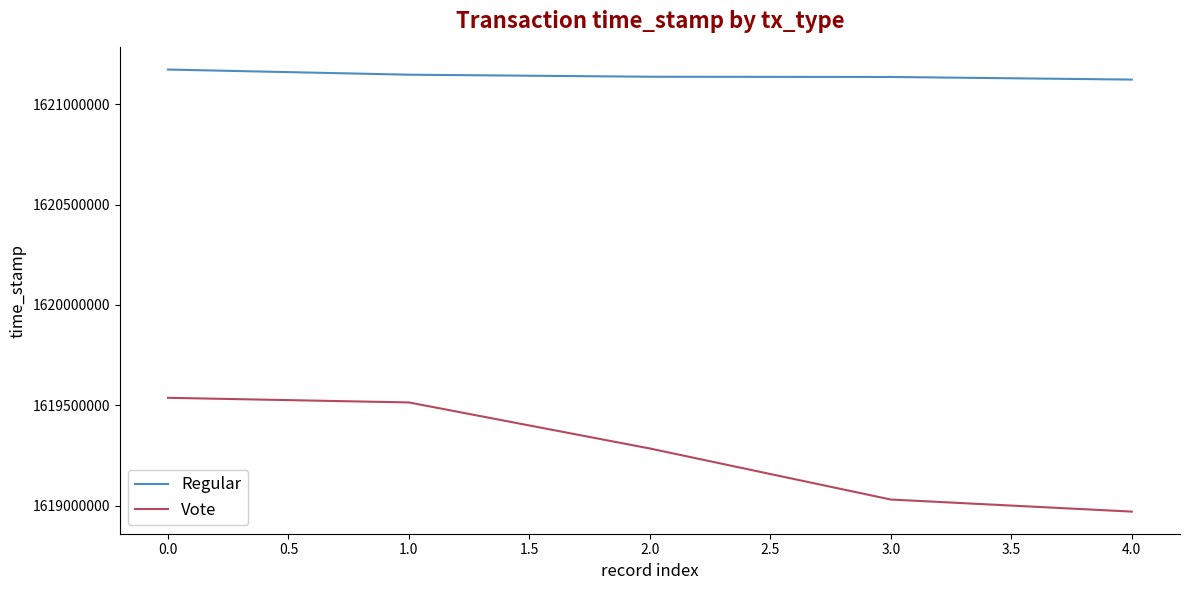

Which series has the largest range (max minus min)?

Vote